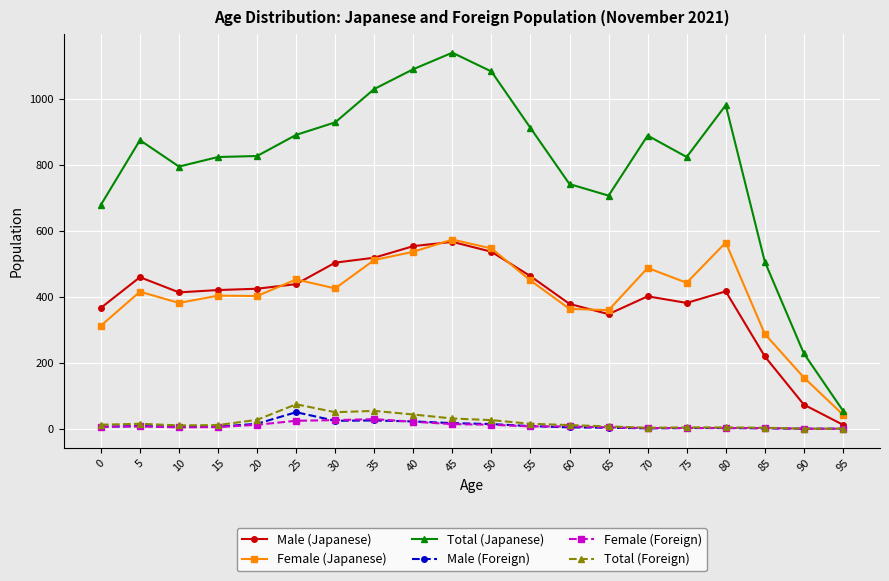

Which series has the widest spread of values?

Total (Japanese)